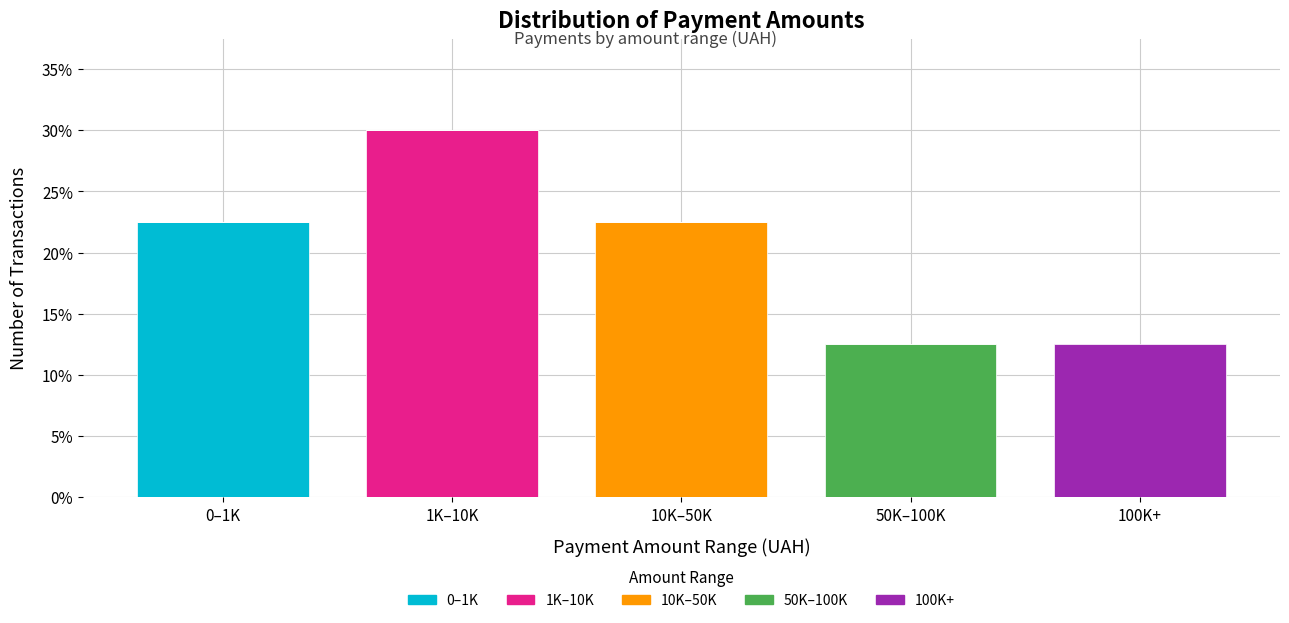

Does the chart contain stacked bars?

Yes